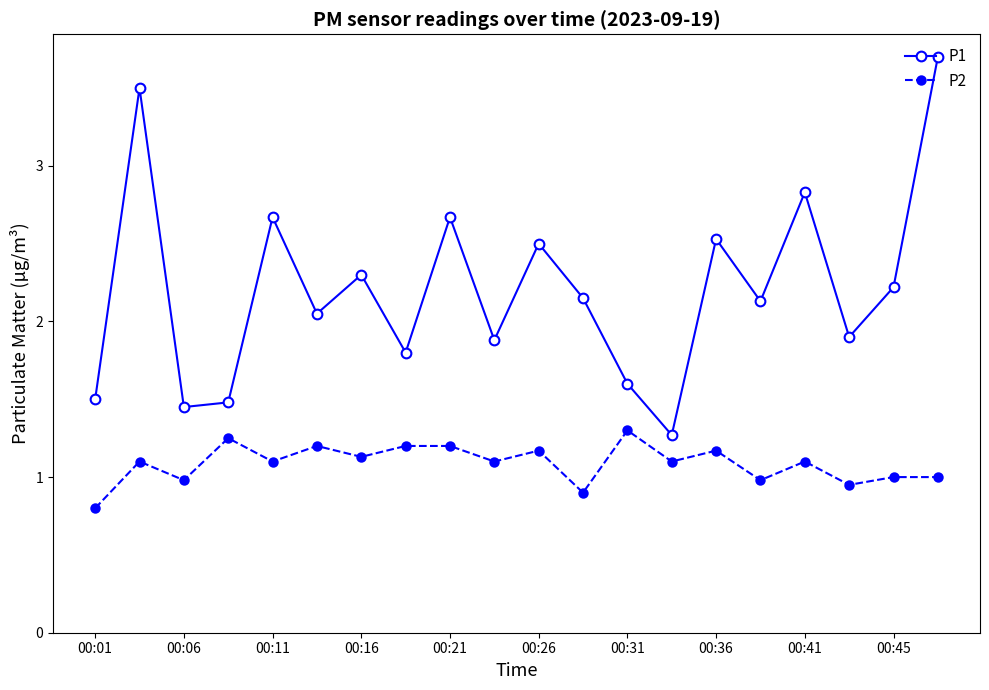

True or false: P1 and P2 intersect in this chart.

False